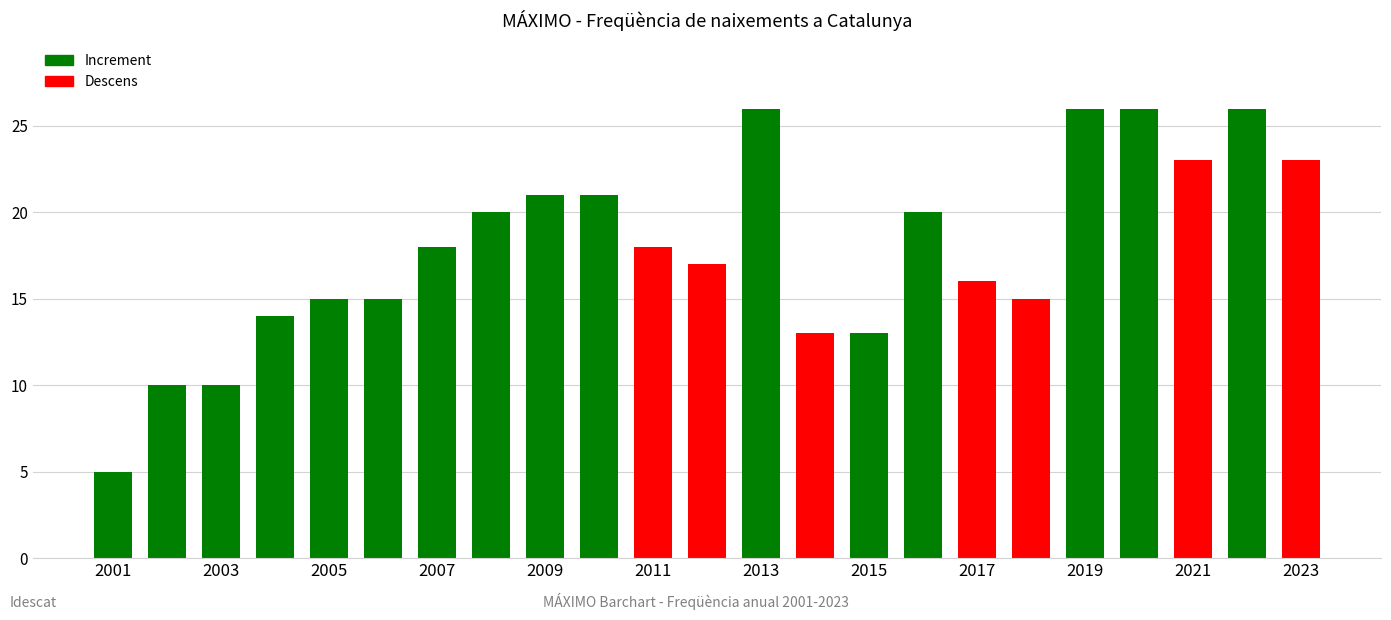

What is the average value?

18